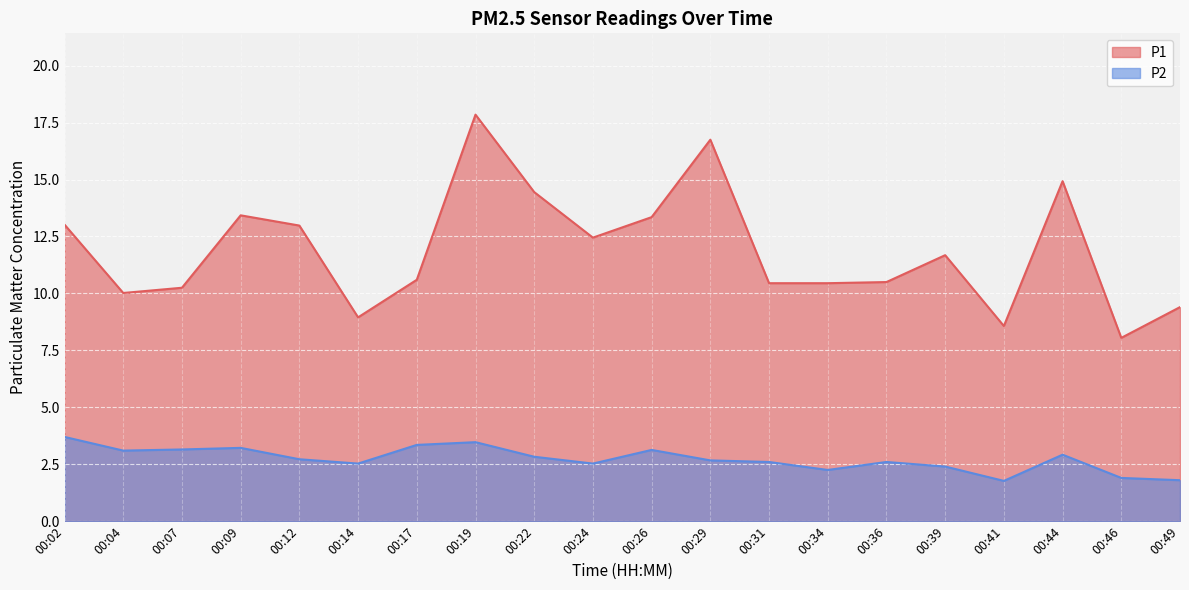

What is the difference between the P2 values at 00:29 and 00:26?

0.5